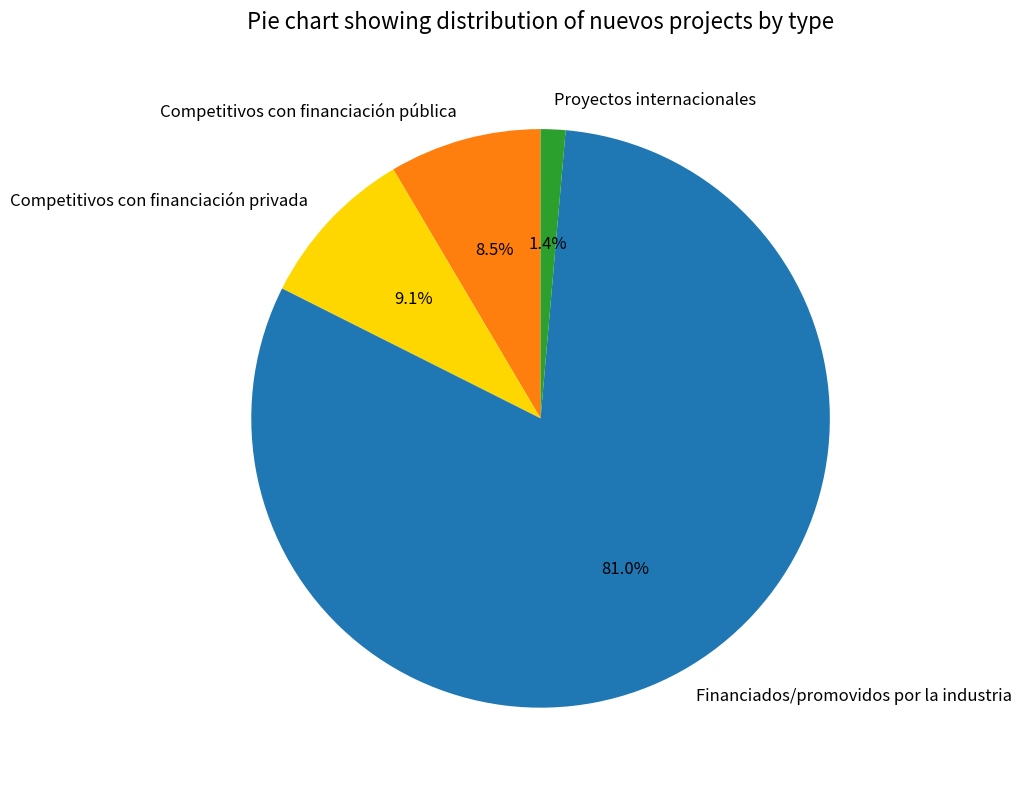

To the nearest percent, what percentage of the pie is Proyectos internacionales?

1%